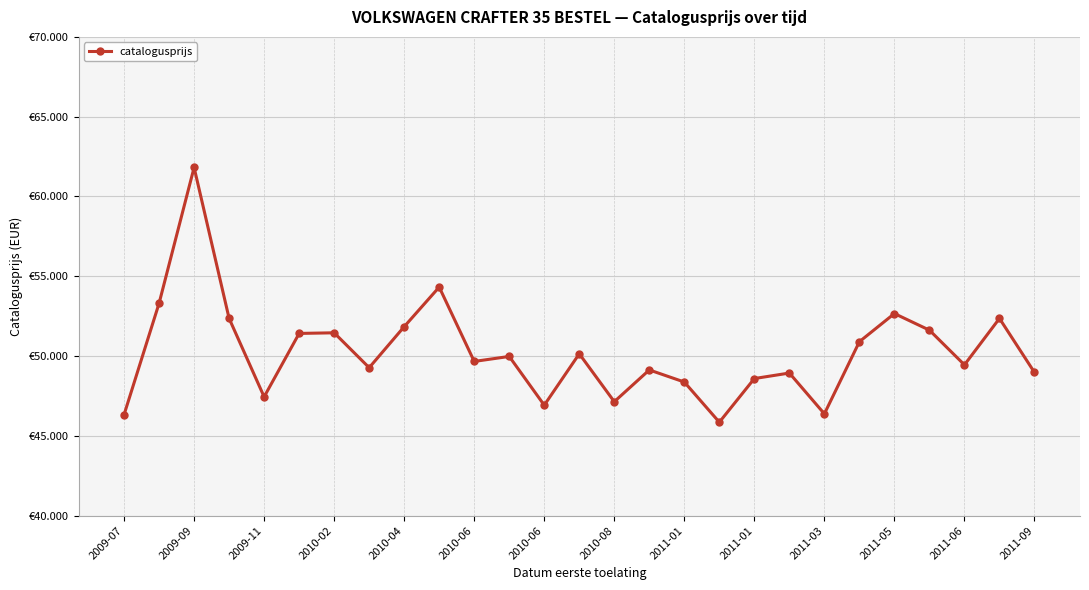

Does the chart have visible grid lines?

Yes